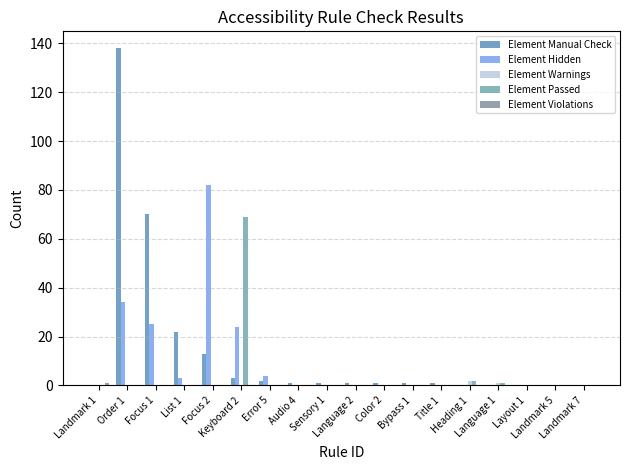

How many groups of bars are there?

18